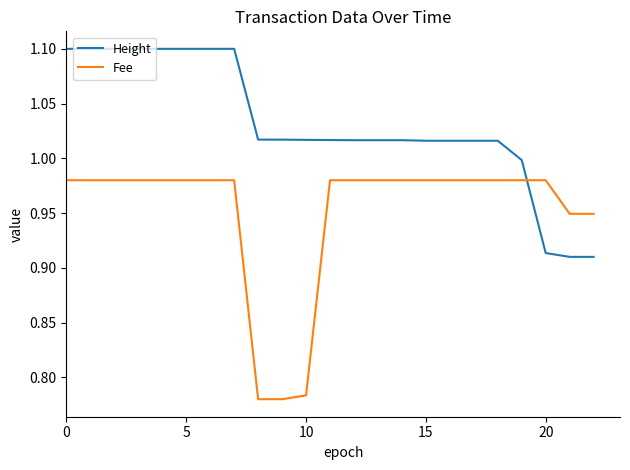

Rank the series by their maximum value, from lowest to highest.

Fee, Height